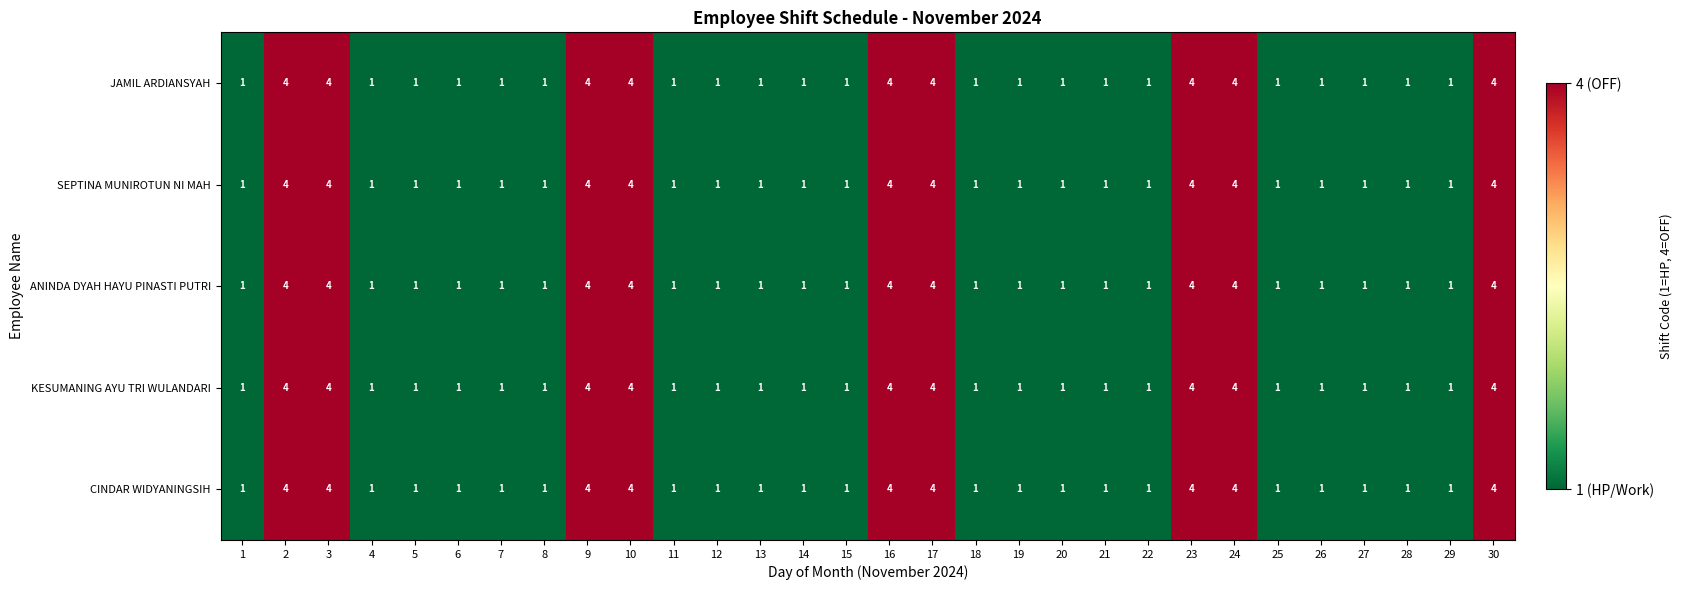

How many categories are shown in the chart?

30